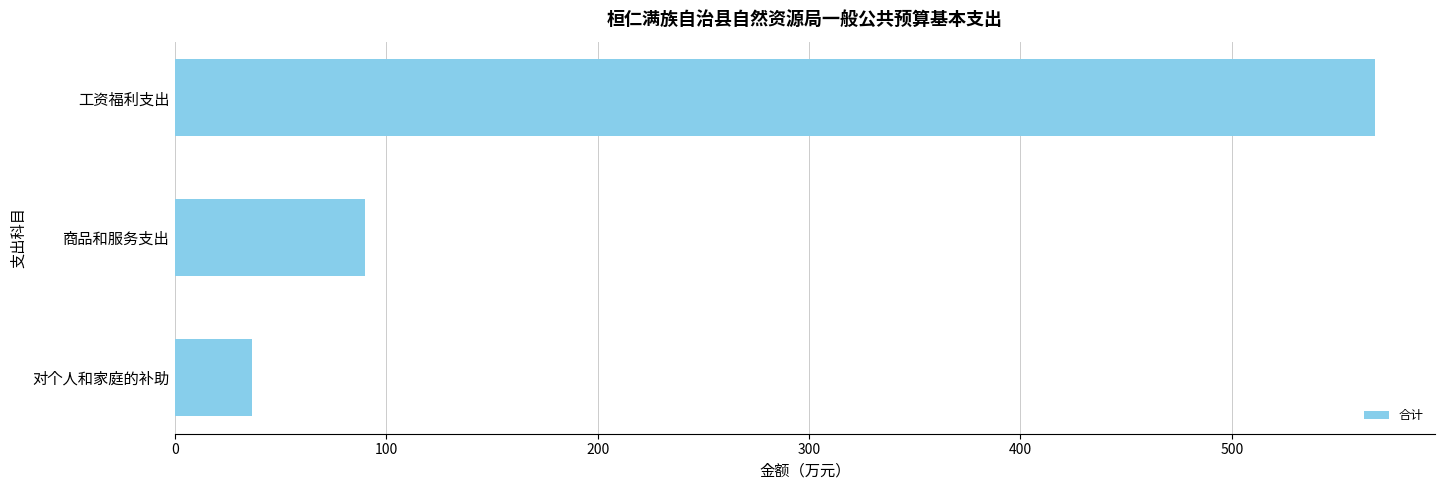

What is the label of the 3rd bar from the bottom?

工资福利支出